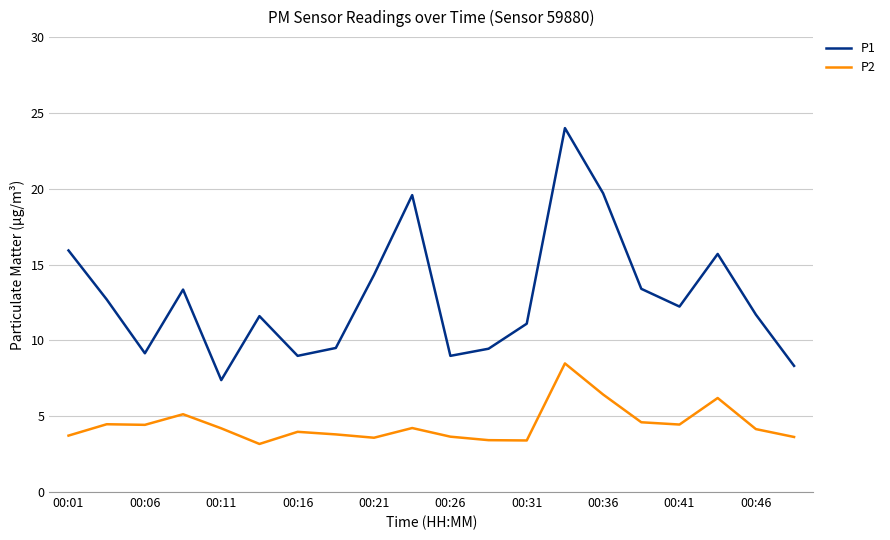

Which series has the largest range (max minus min)?

P1